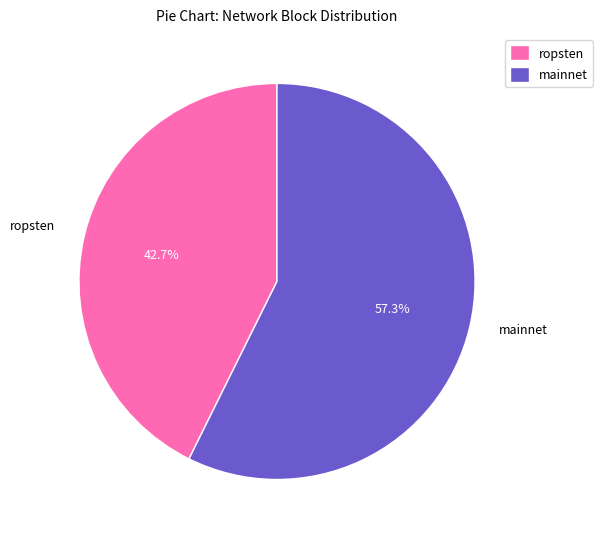

Count the number of slices in the pie.

2